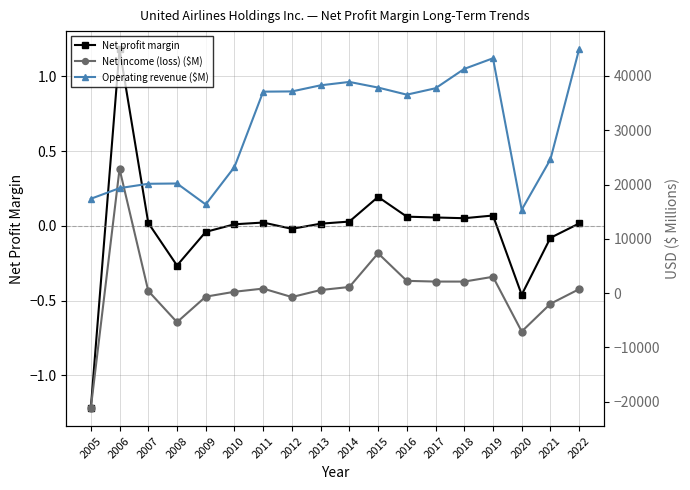

What is the sum of the Operating revenue ($M) values at 2010 and 2005?

40608.0